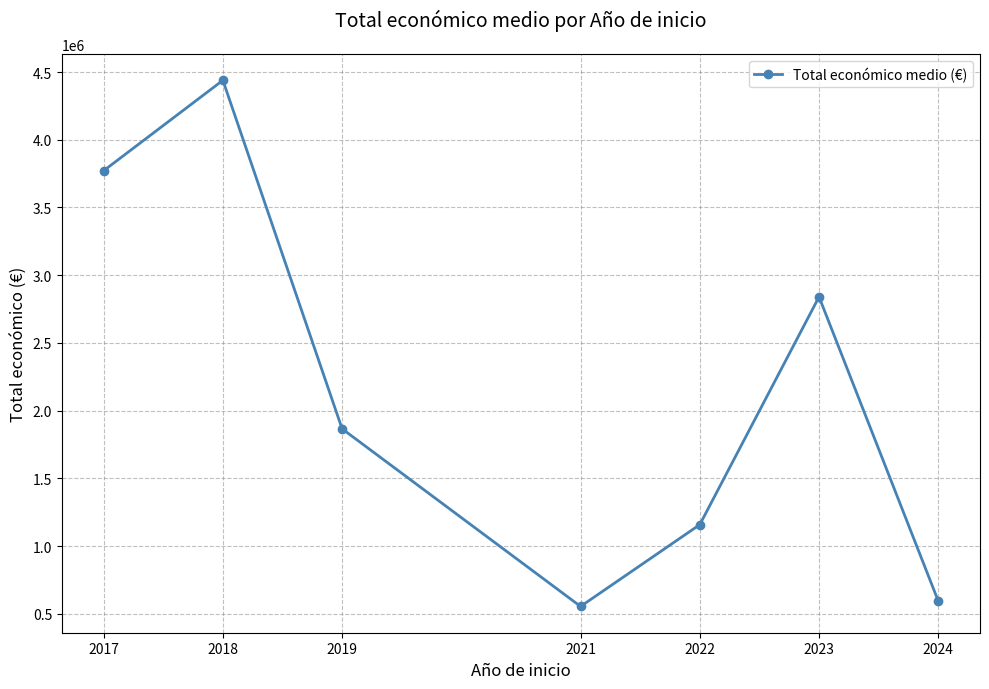

At which category does the data reach its first local peak?

2018